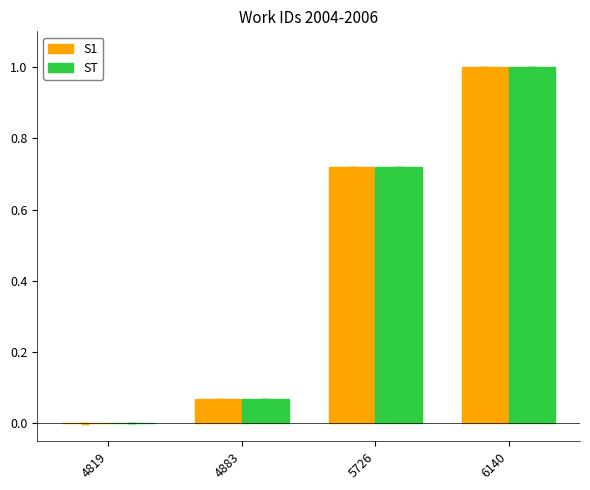

How many categories are shown in the chart?

4